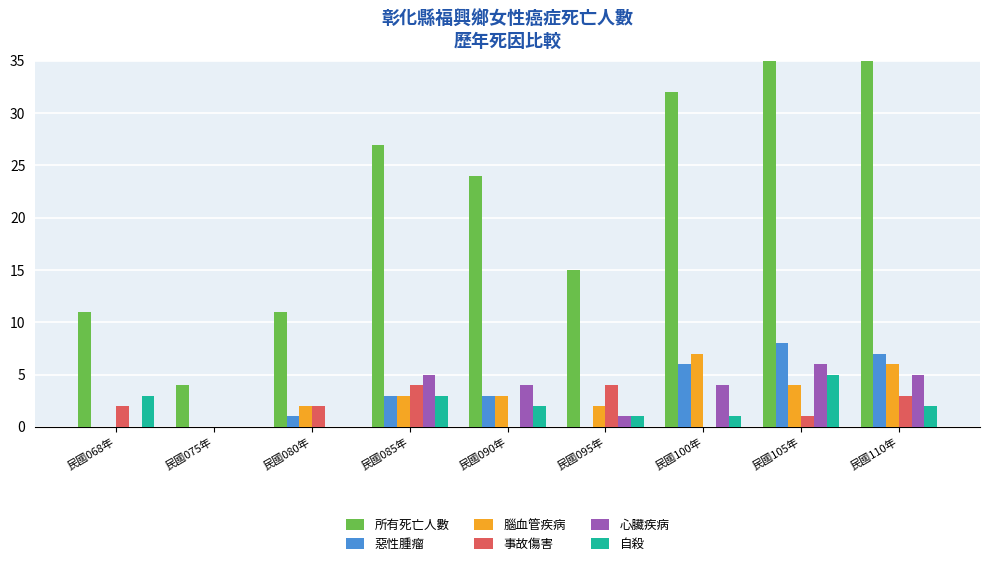

At which category does the chart reach its peak across all series?

民國105年